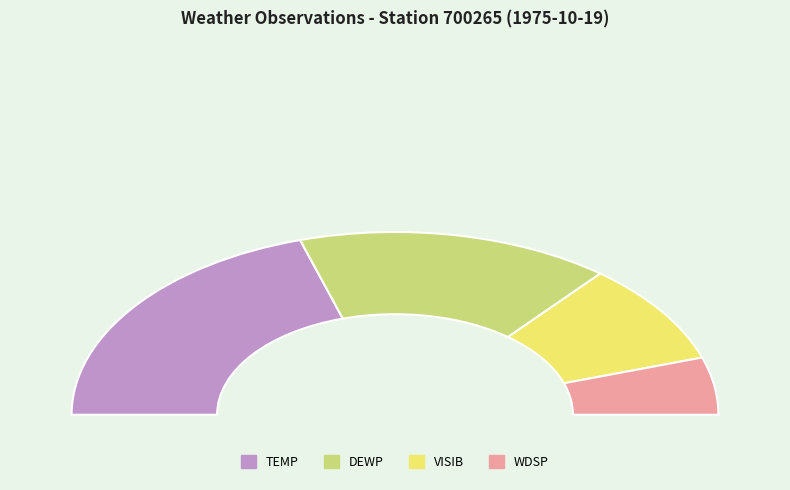

What portion of the pie excludes TEMP?

58.7%